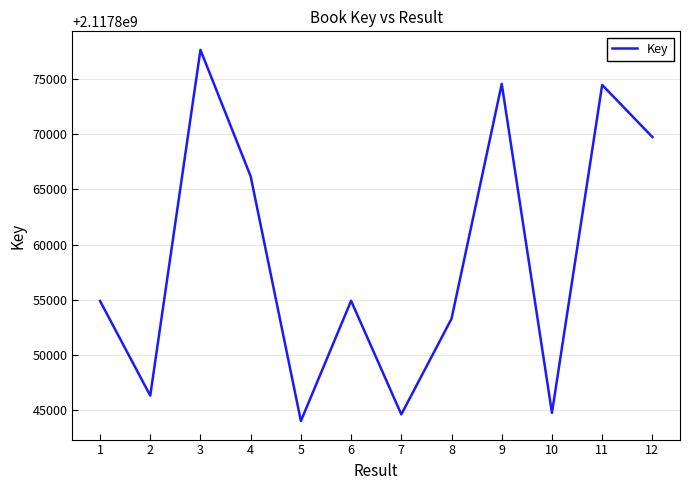

What is the change in value from 9 to 10?

-29749